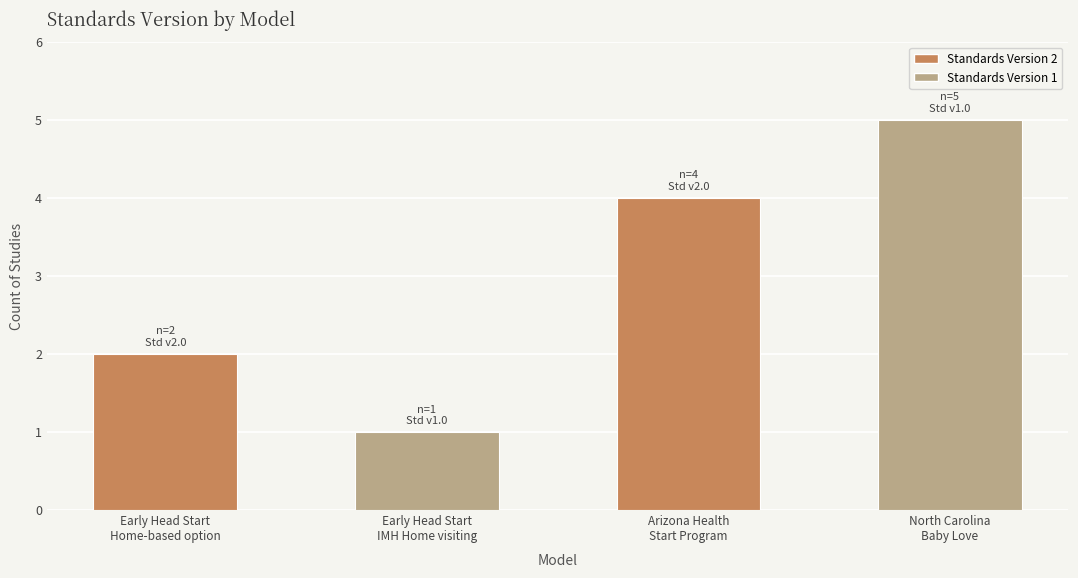

What is the label of the 1st bar from the right?

North Carolina
Baby Love